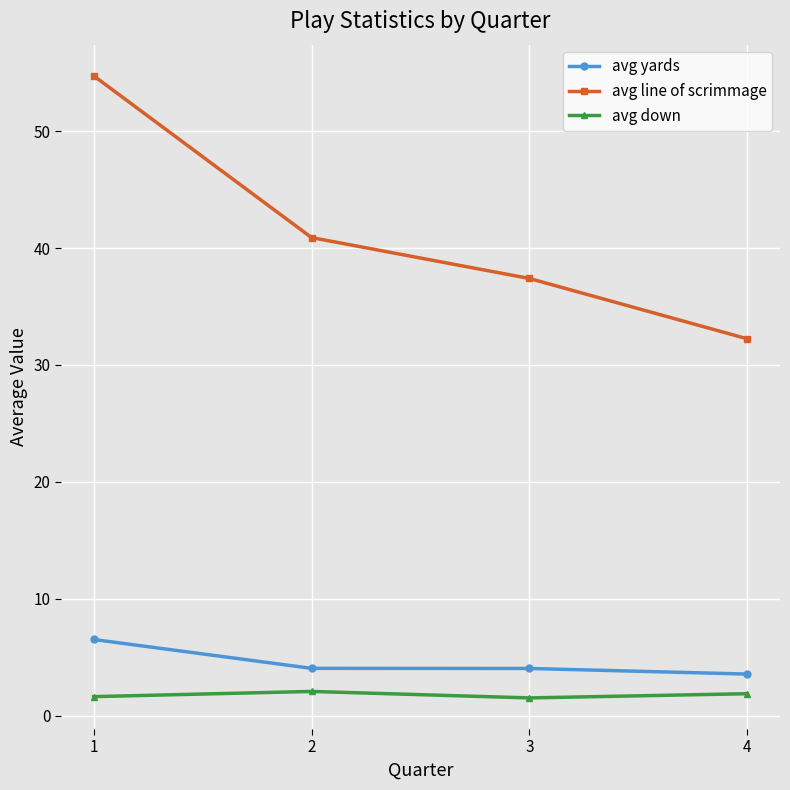

Where is the first local maximum for avg down?

2